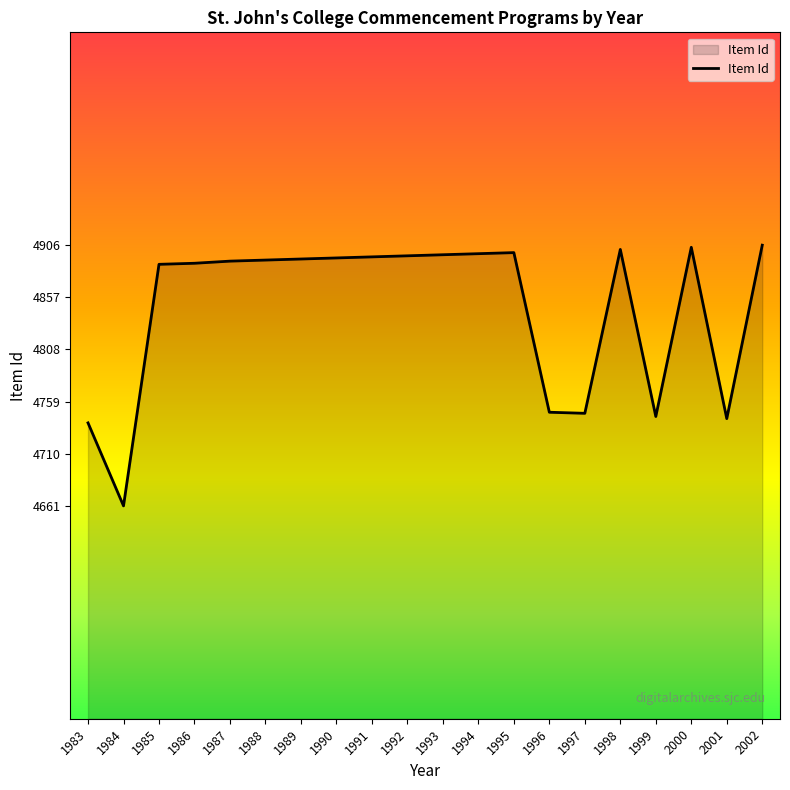

How many categories are shown in the chart?

20